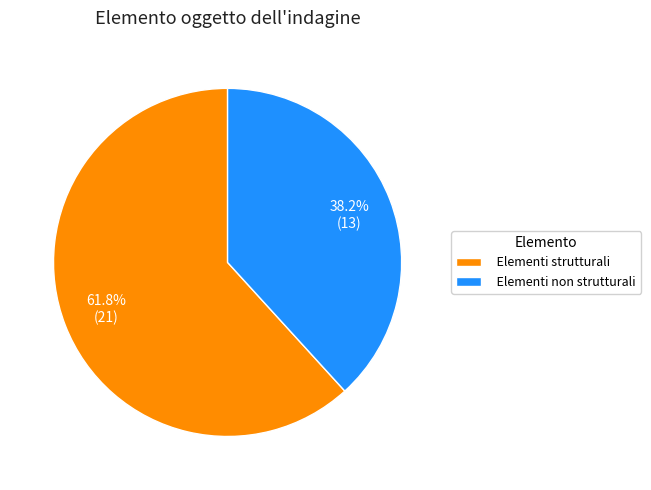

Count the number of slices in the pie.

2